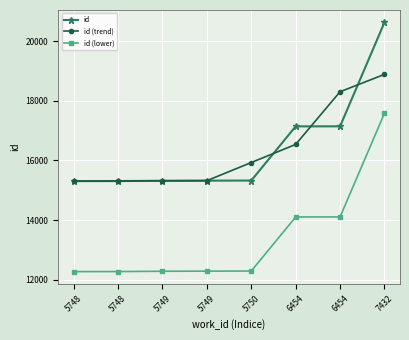

Which has a higher value, 5748 or 5750?

5750